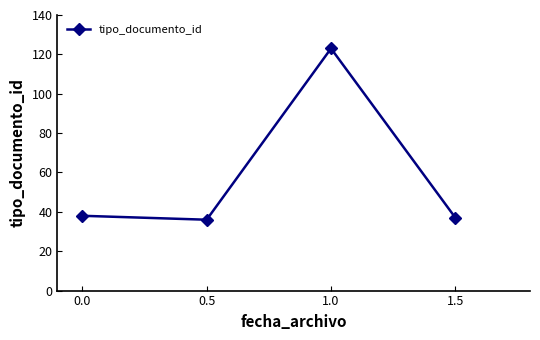

What value does the data have at 0.5, to the nearest 5?

35